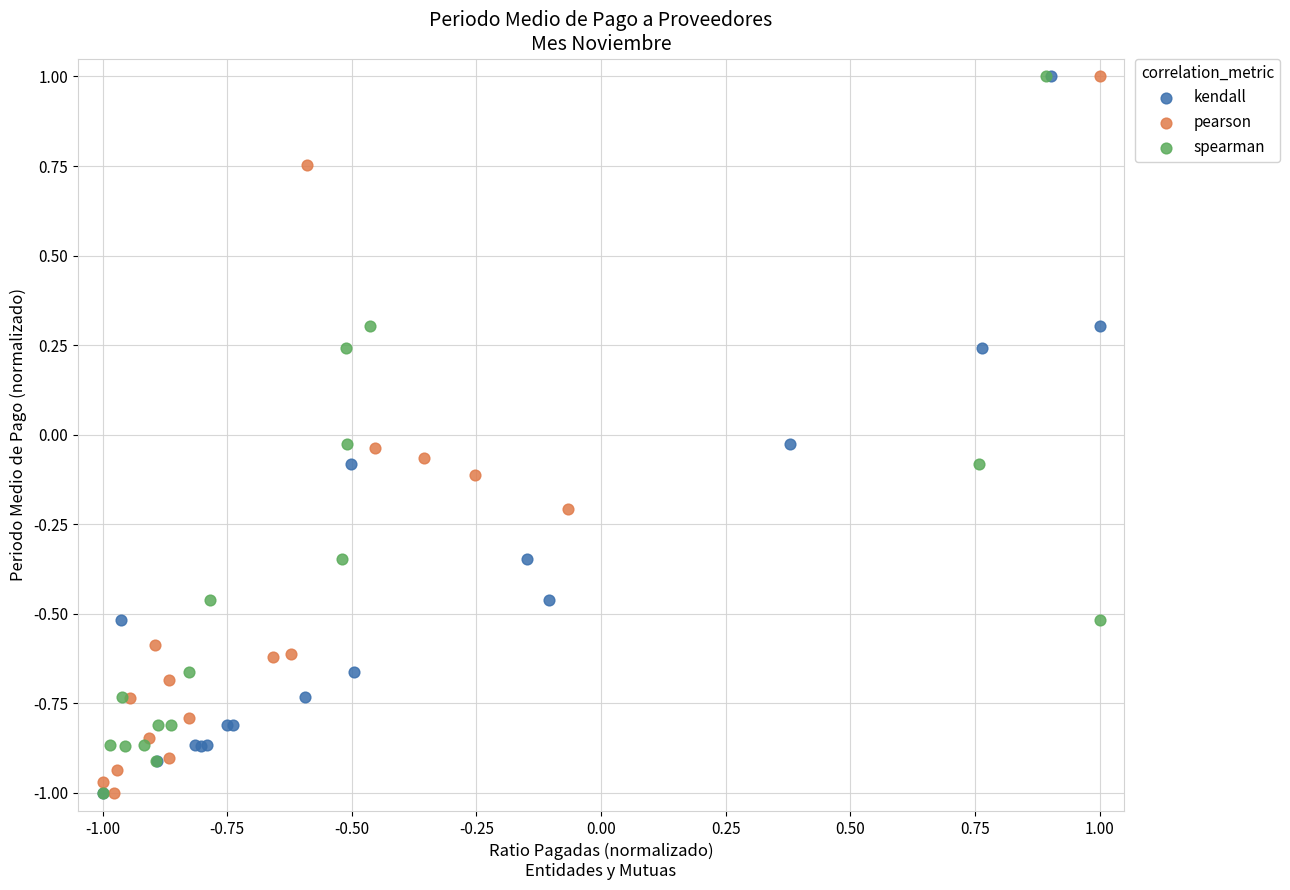

What are all the series names shown in the legend?

kendall, pearson, spearman